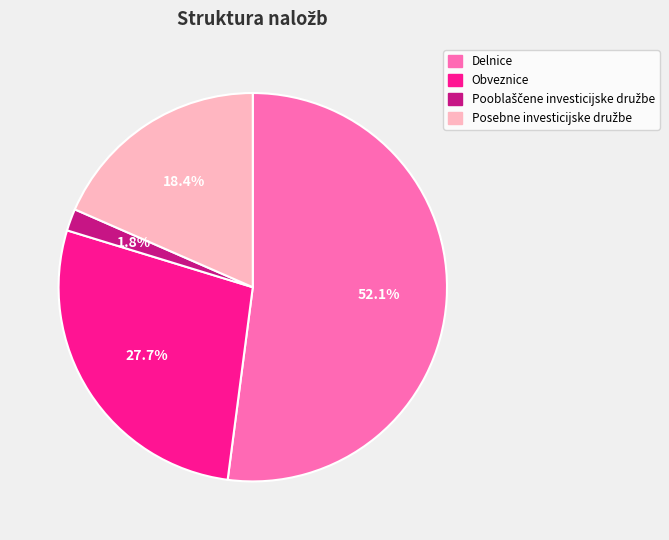

To the nearest percent, what is the average slice percentage?

25%